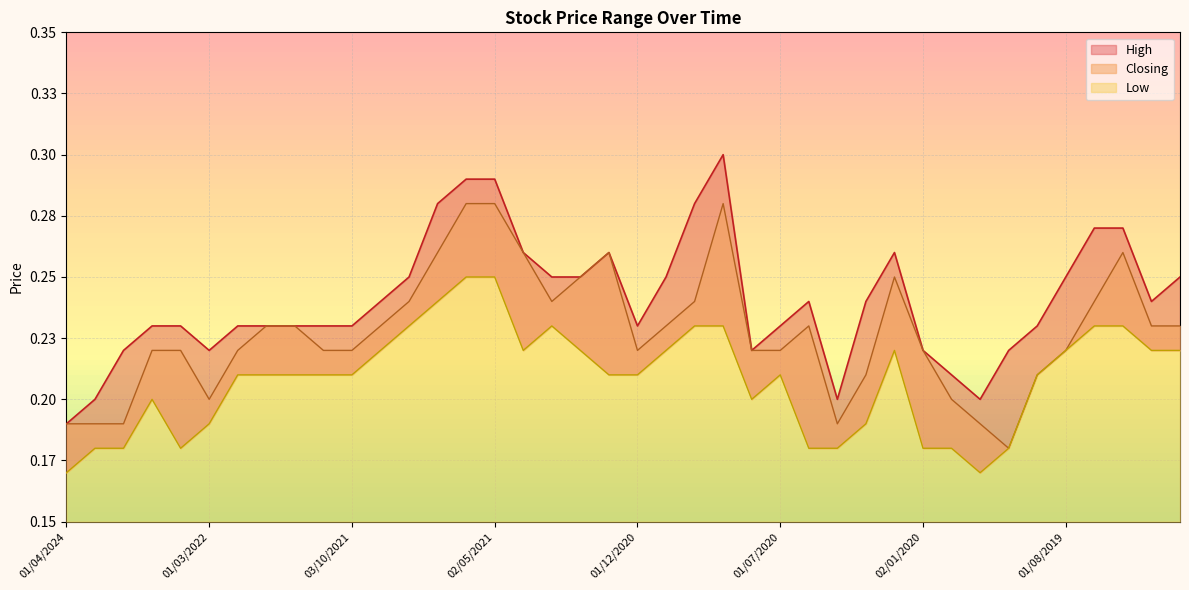

At which category is the sum across all series the highest?

01/06/2021